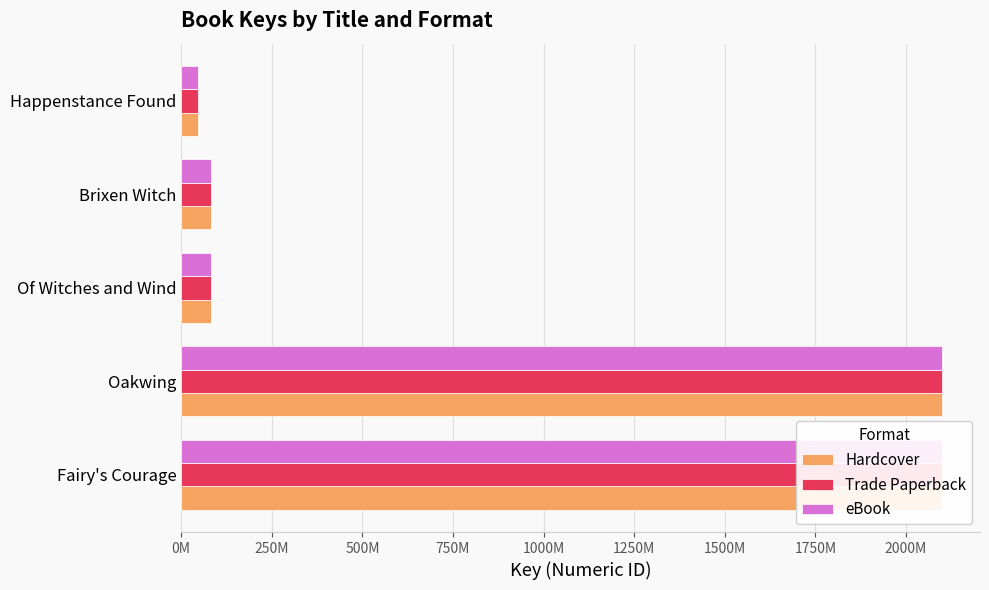

Rank the series at Fairy's Courage from highest to lowest value.

Hardcover, Trade Paperback, eBook